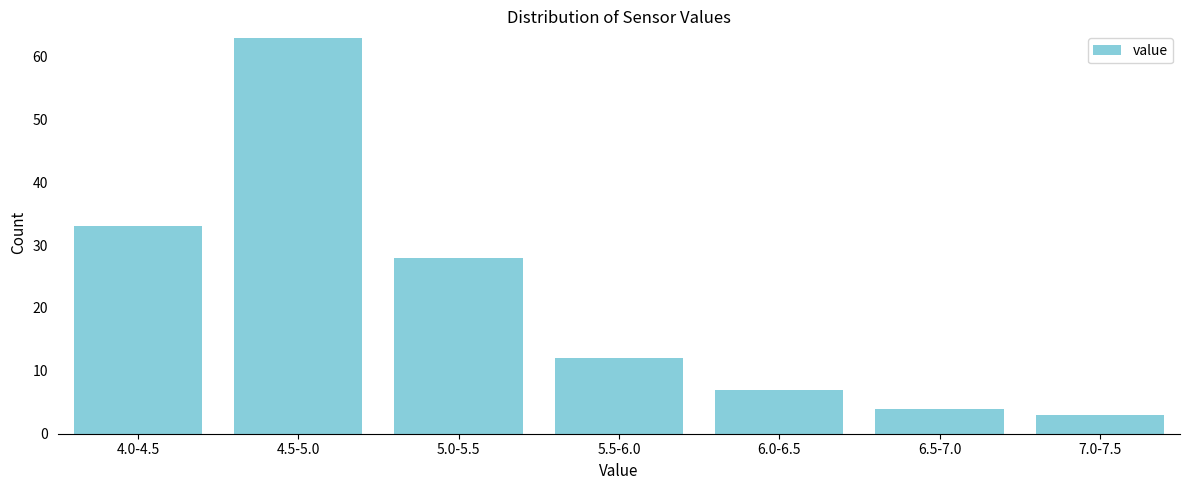

Reading left to right, extract all data points from this chart.

33	63	28	12	7	4	3